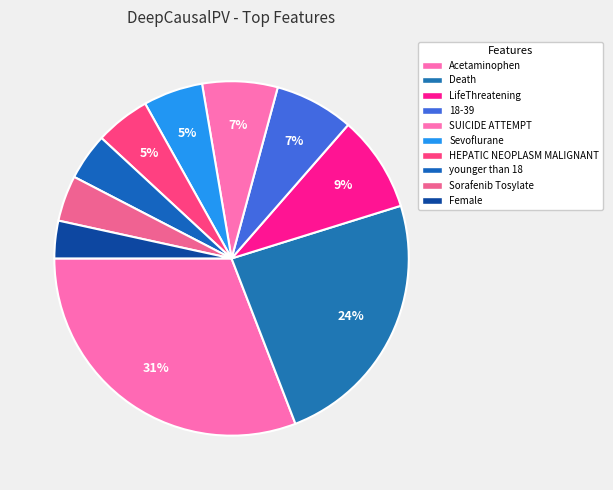

How many segments does this pie chart have?

10